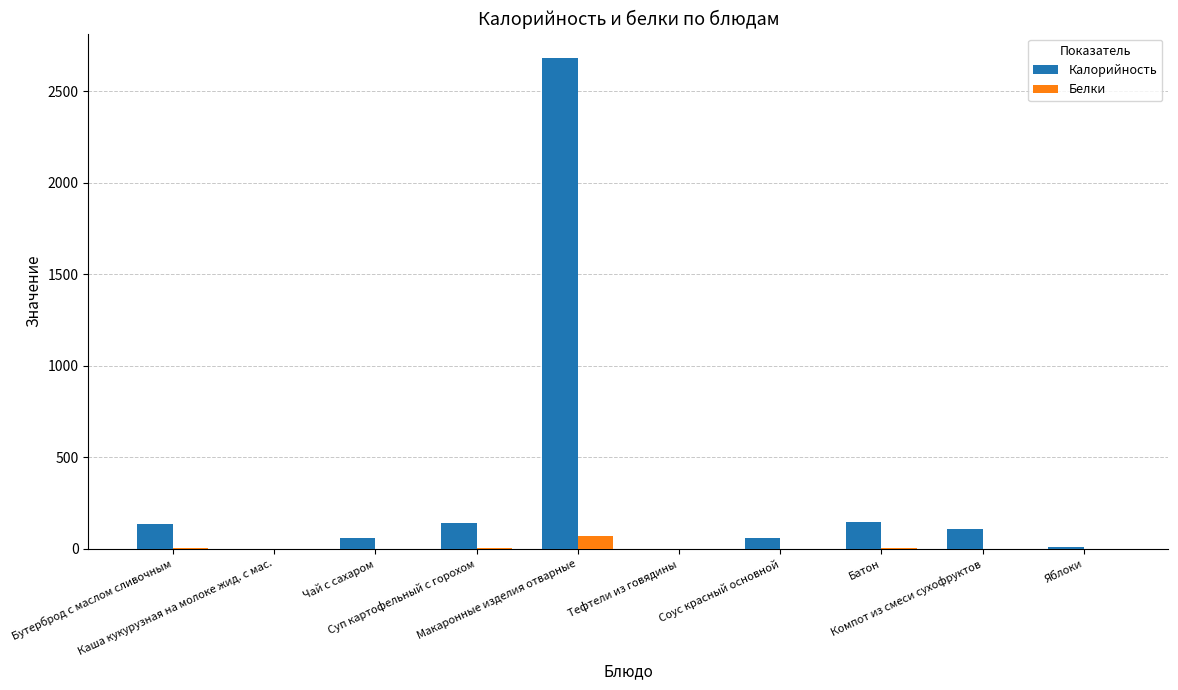

Which series has the largest total across all categories?

Калорийность